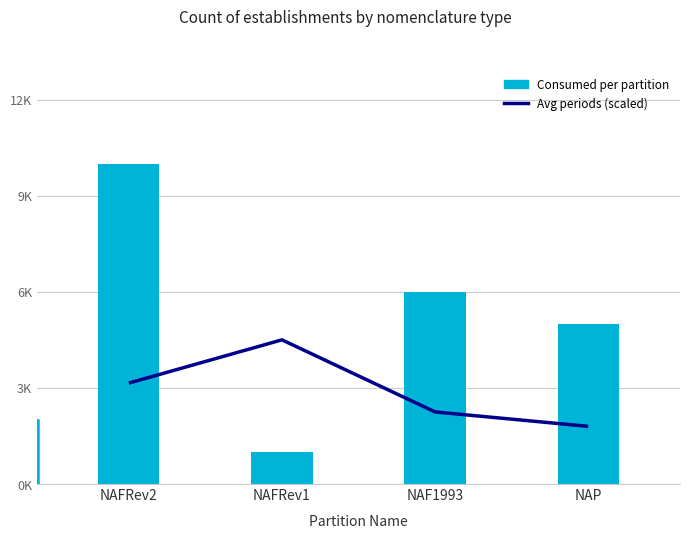

At which label is Consumed per partition closest to 5?

NAP